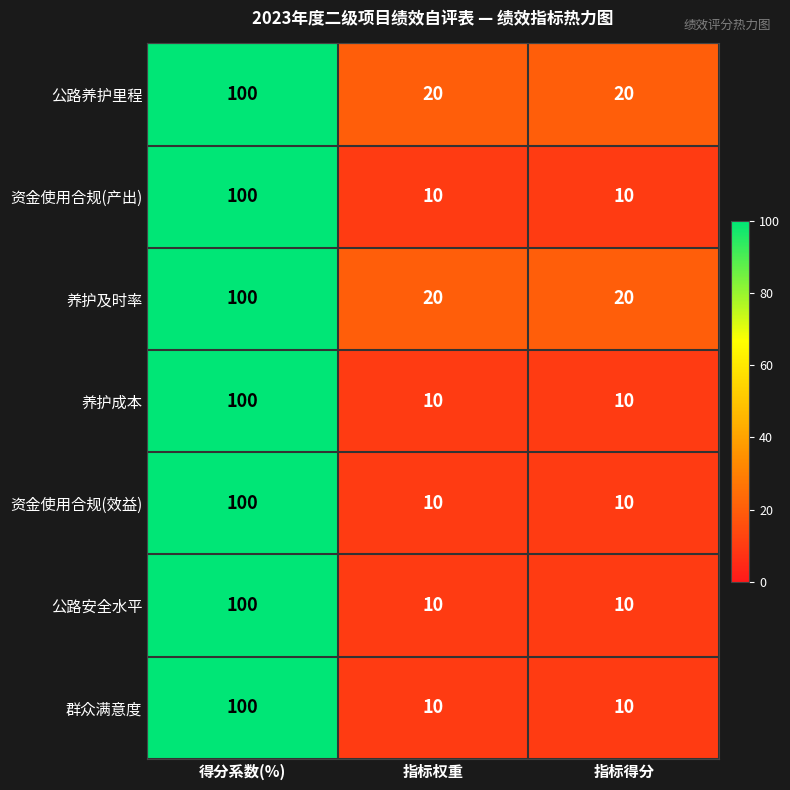

What is the total value across all series at 得分系数(%)?

700